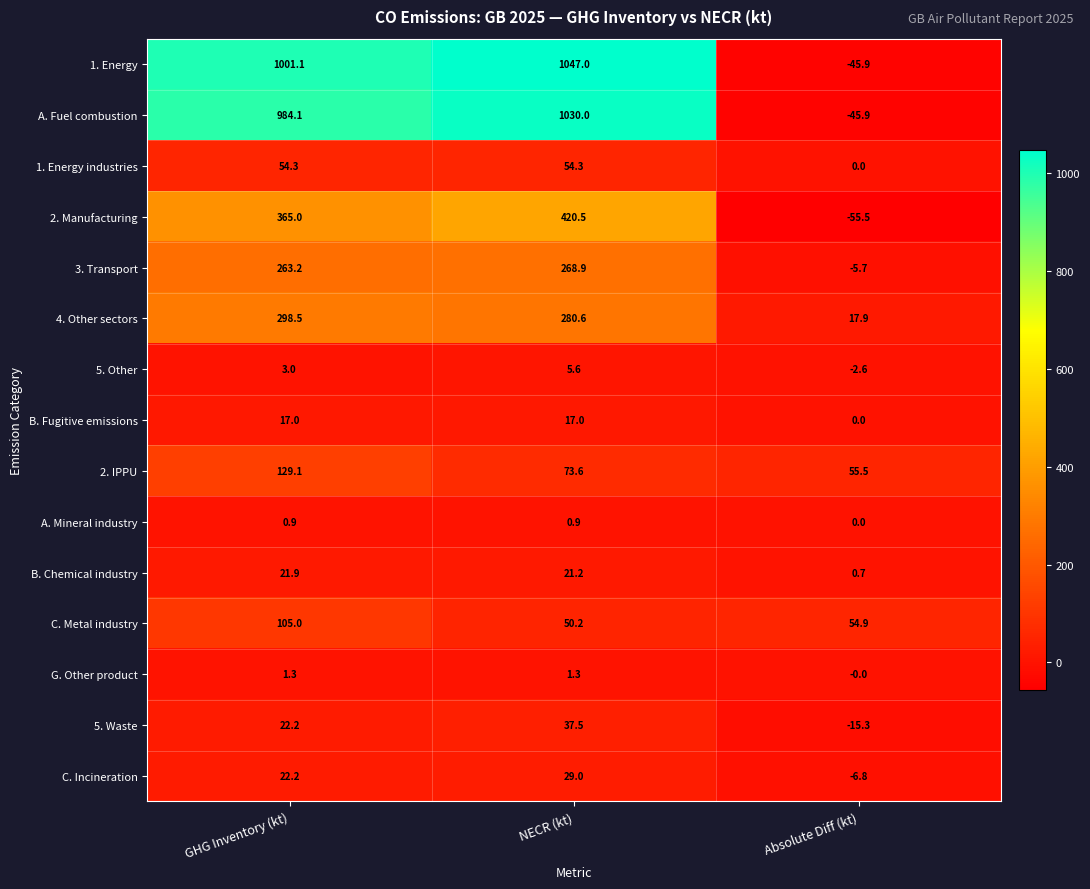

What is the difference between the maximum and minimum values in the C. Metal industry series?

54.8